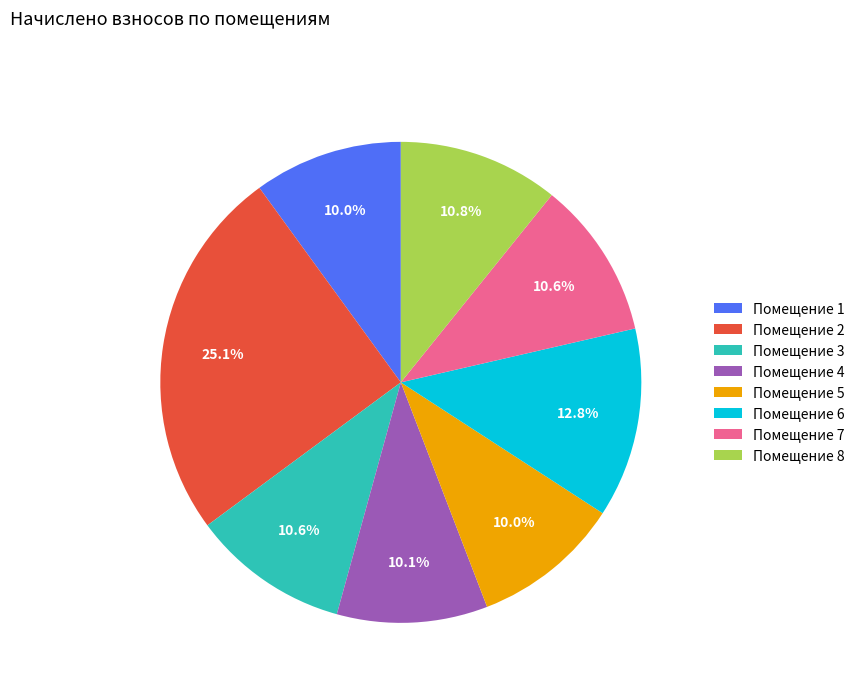

What is the largest slice in the pie chart?

Помещение 2